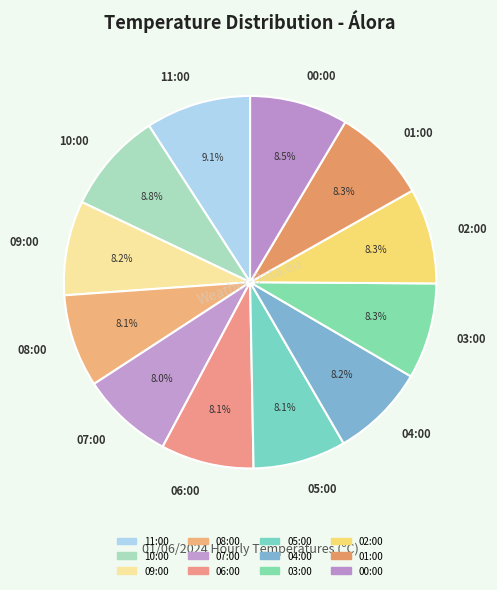

To the nearest percent, what is the average slice percentage?

8%